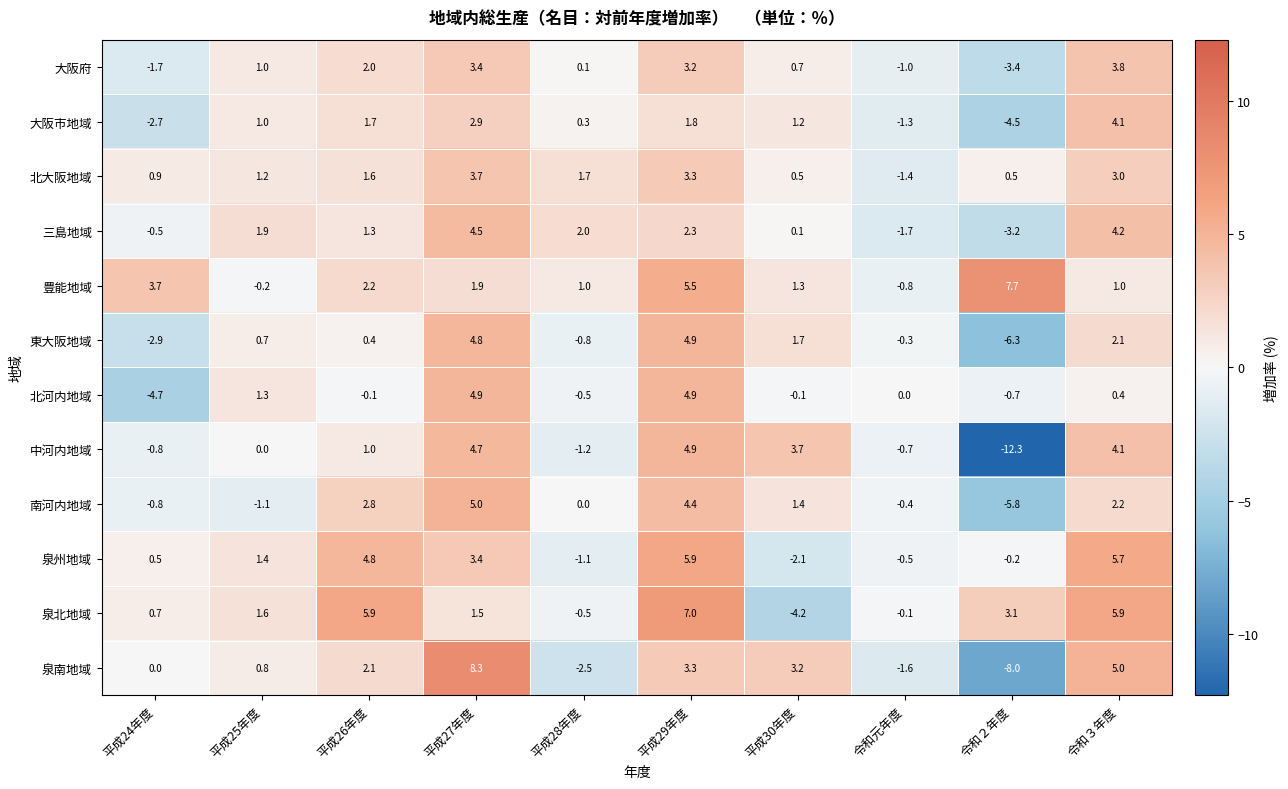

Read the 豊能地域 value at 平成24年度.

3.7